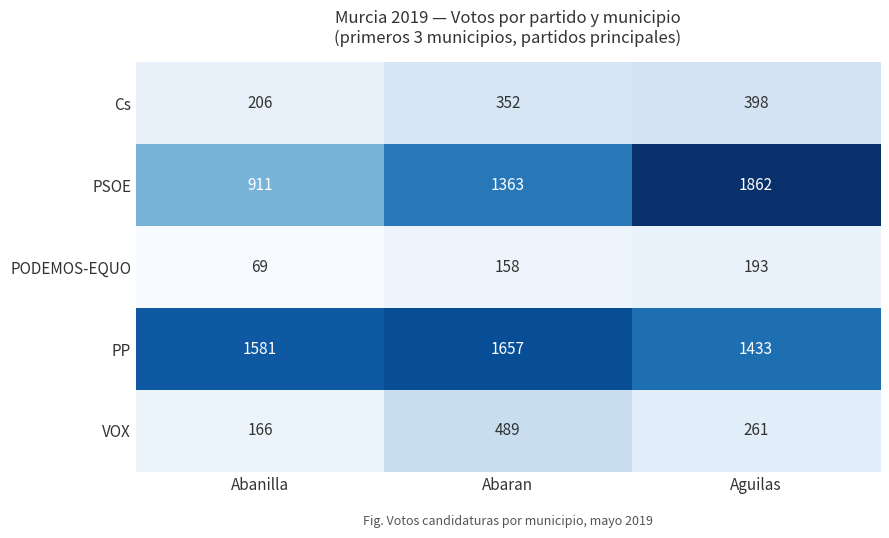

Which series has the largest range (max minus min)?

PSOE